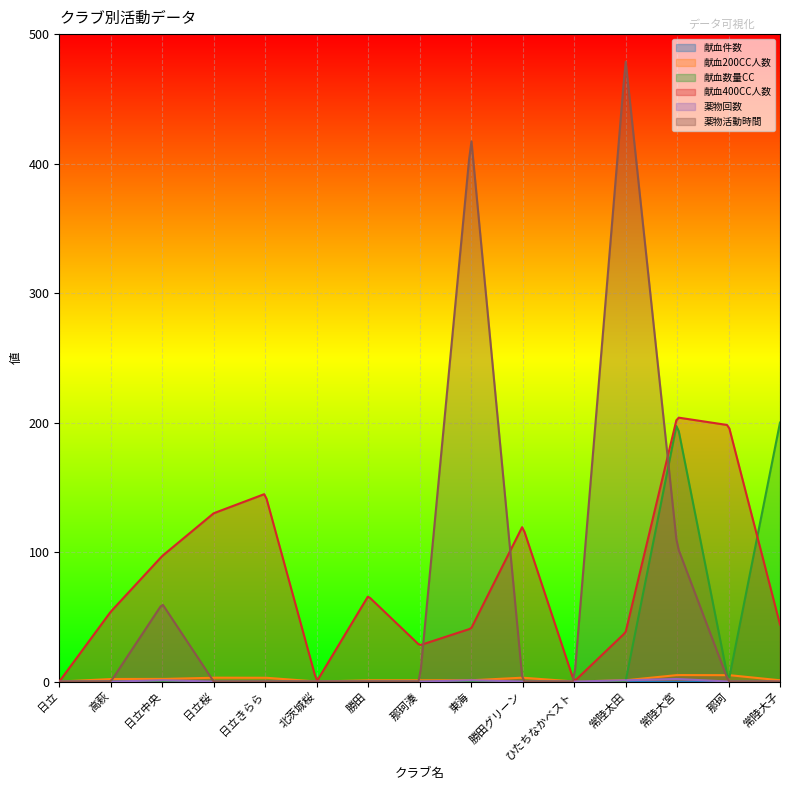

Which series has the largest range (max minus min)?

薬物活動時間